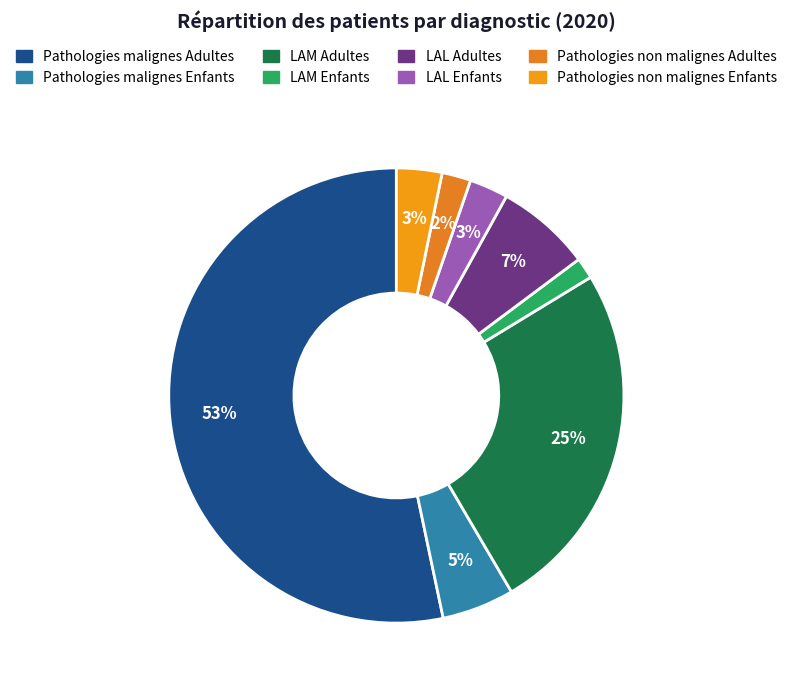

Between Pathologies non malignes Enfants and LAM Adultes, which is larger?

LAM Adultes